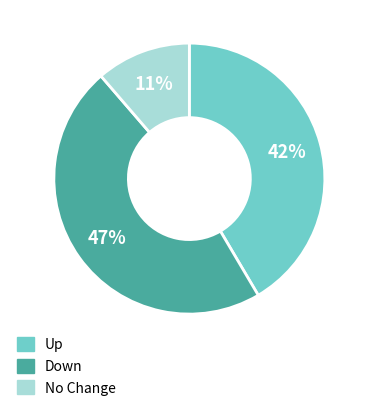

To the nearest percent, what is the difference between the largest and smallest slice percentages?

36%